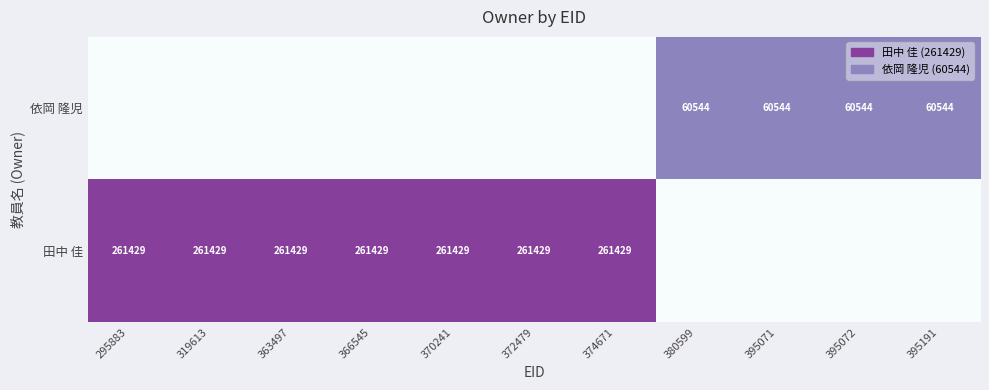

The value of 依岡 隆児 at 395071 is 0.3. True or false?

False